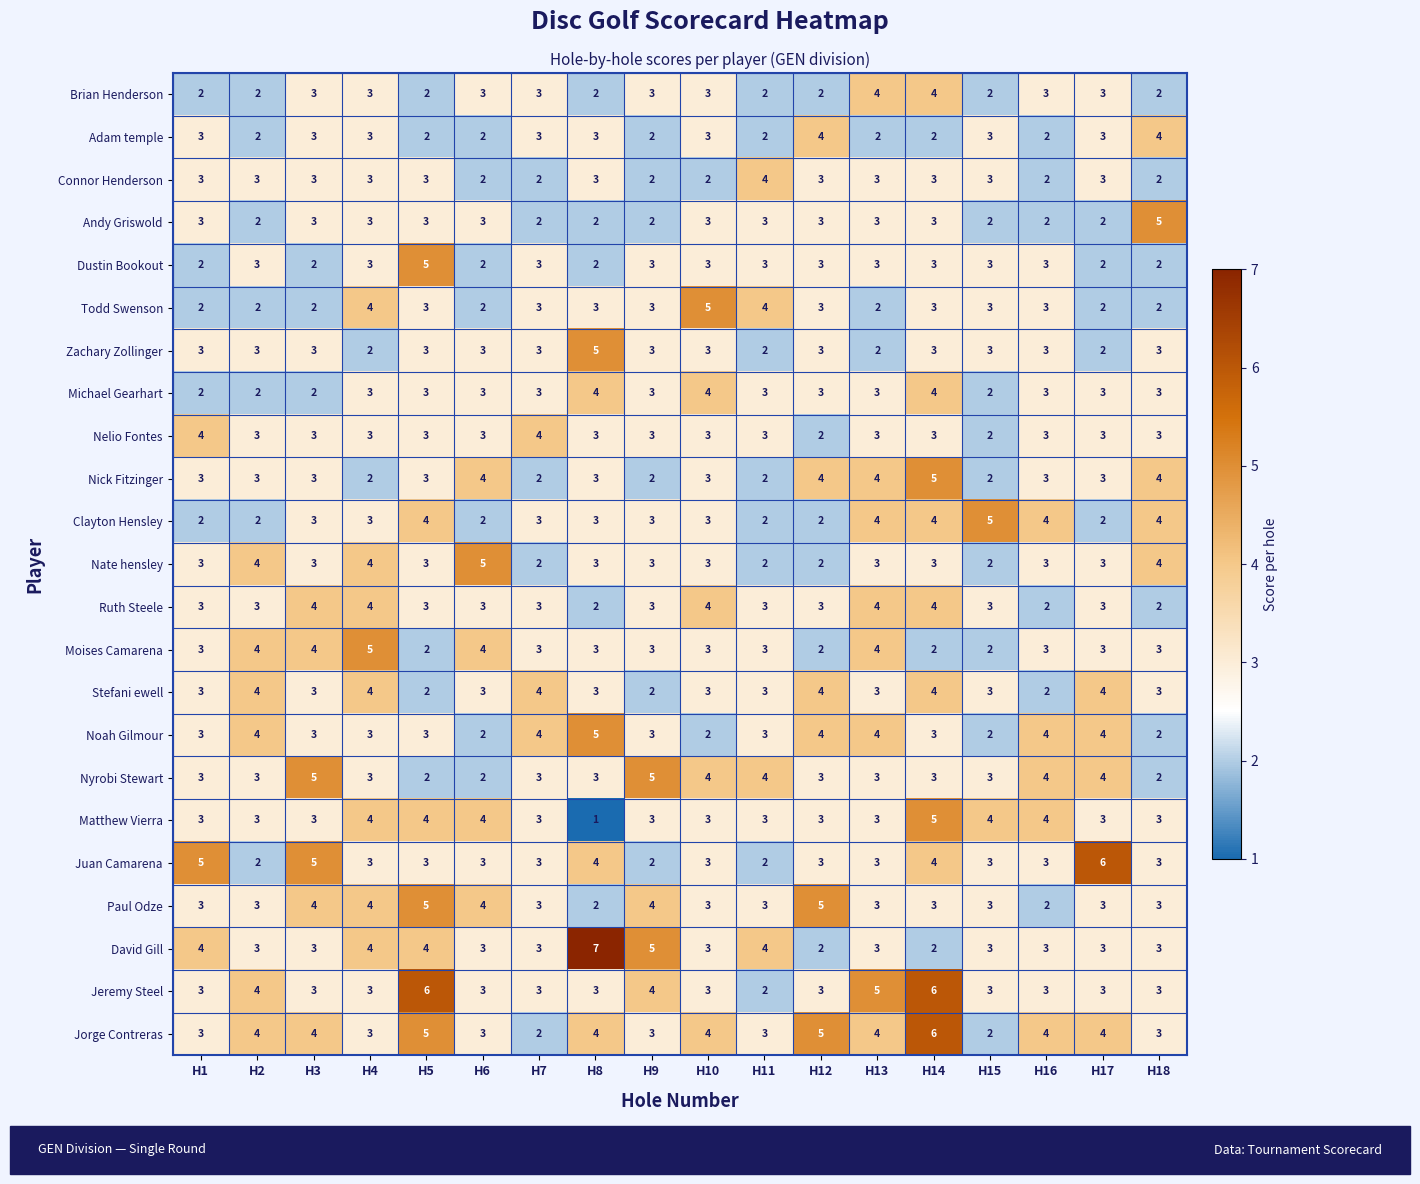

Count the number of categories in the chart.

18